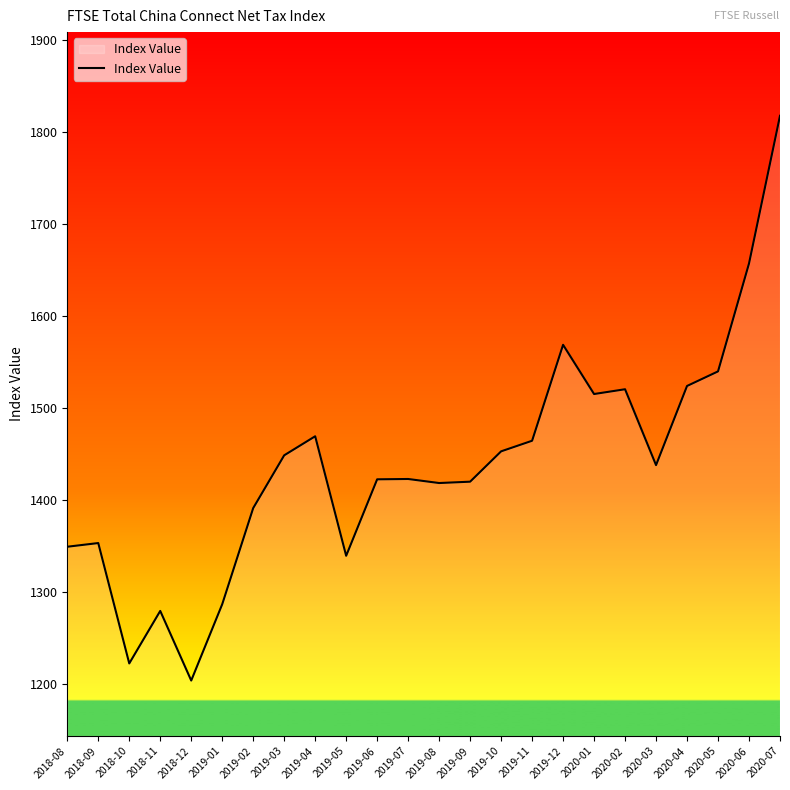

How many lines are shown in the chart?

1